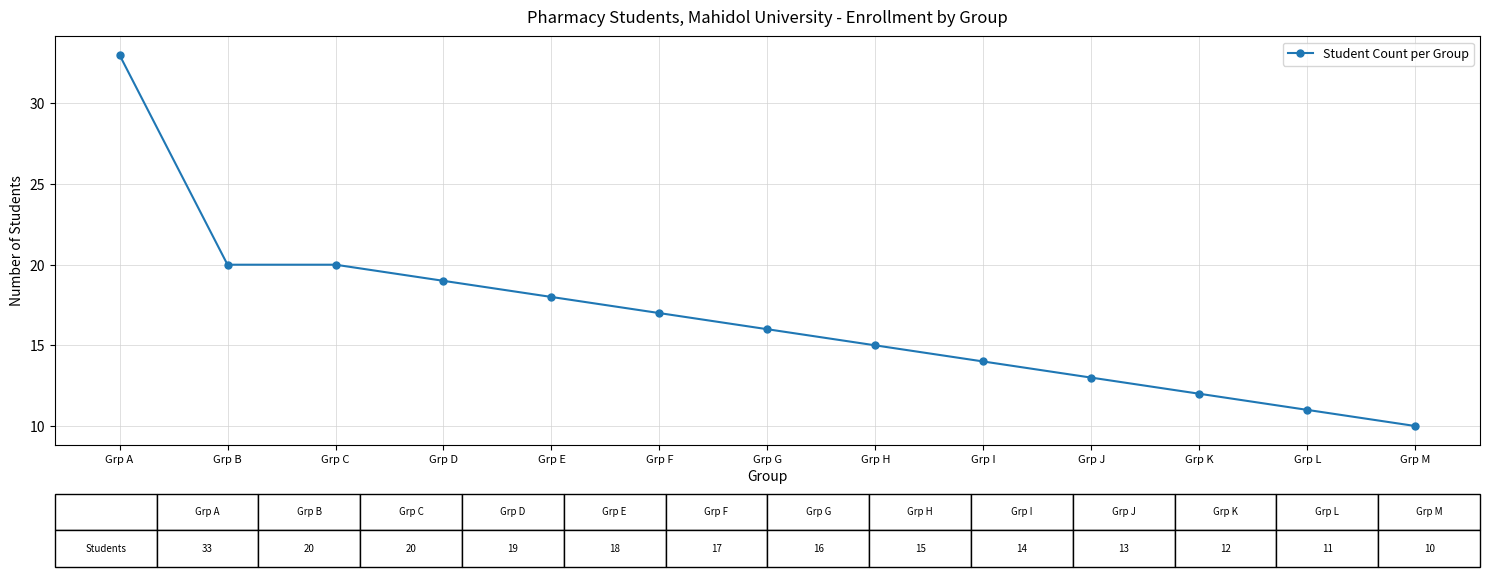

Reading right to left, extract all data points from this chart.

Grp M=10	Grp L=11	Grp K=12	Grp J=13	Grp I=14	Grp H=15	Grp G=16	Grp F=17	Grp E=18	Grp D=19	Grp C=20	Grp B=20	Grp A=33